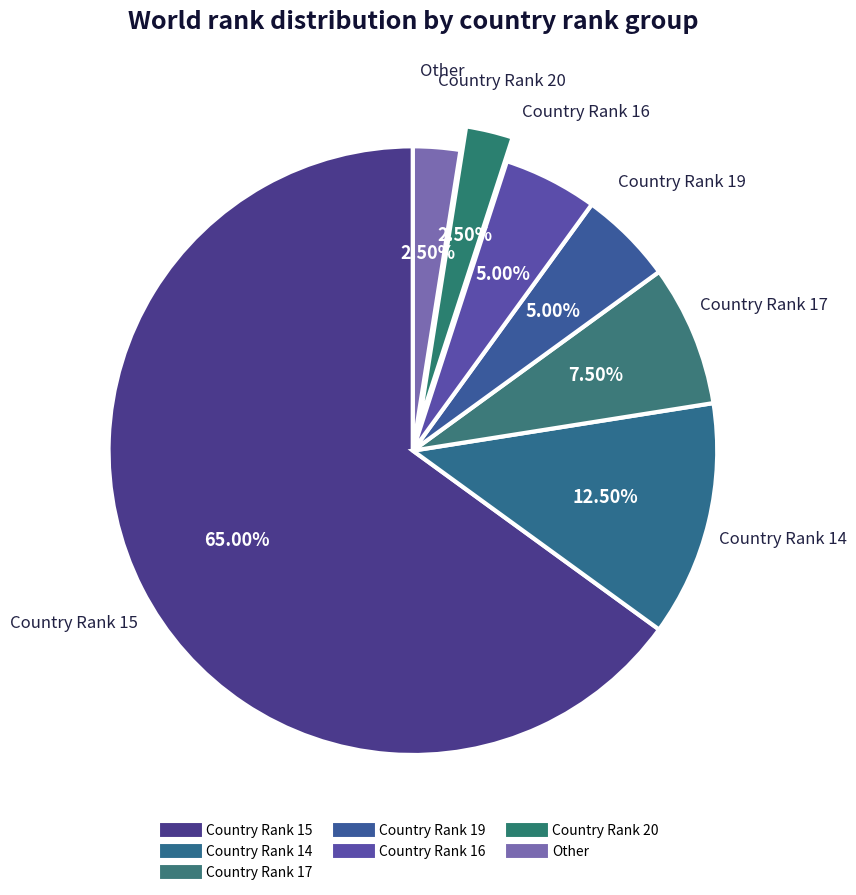

How many segments does this pie chart have?

7